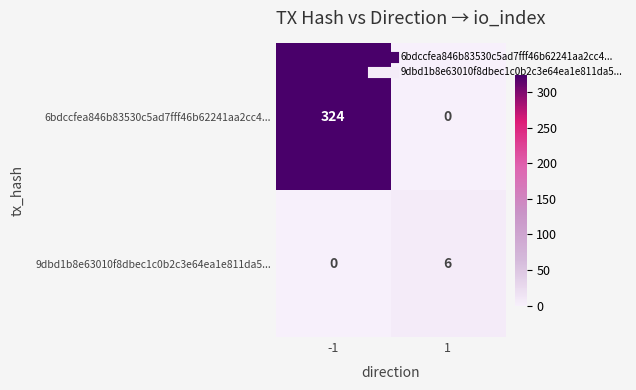

At which category is the sum across all series the highest?

-1